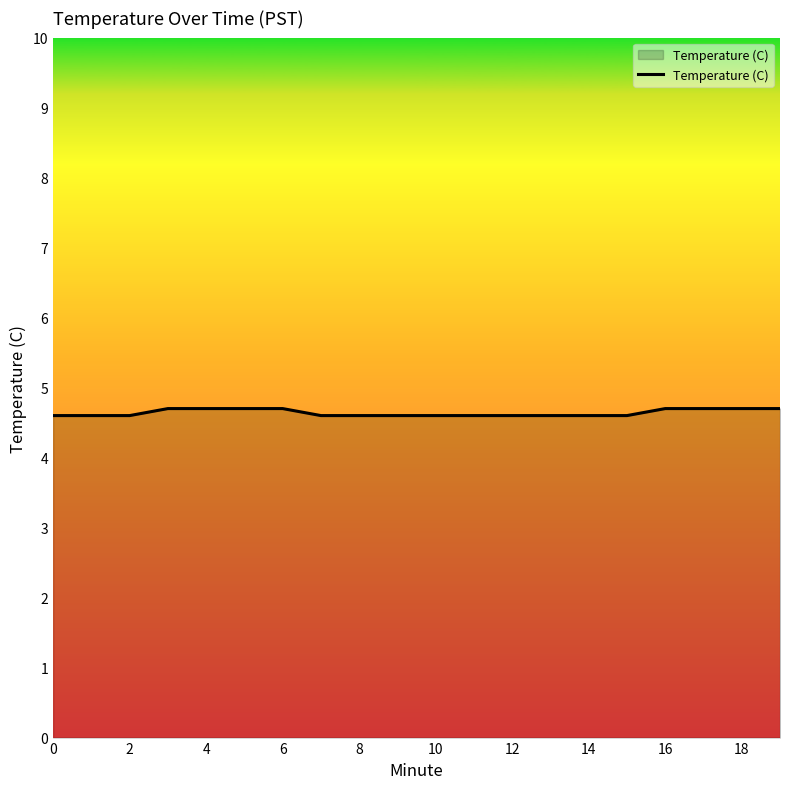

What is the greatest value displayed?

4.7